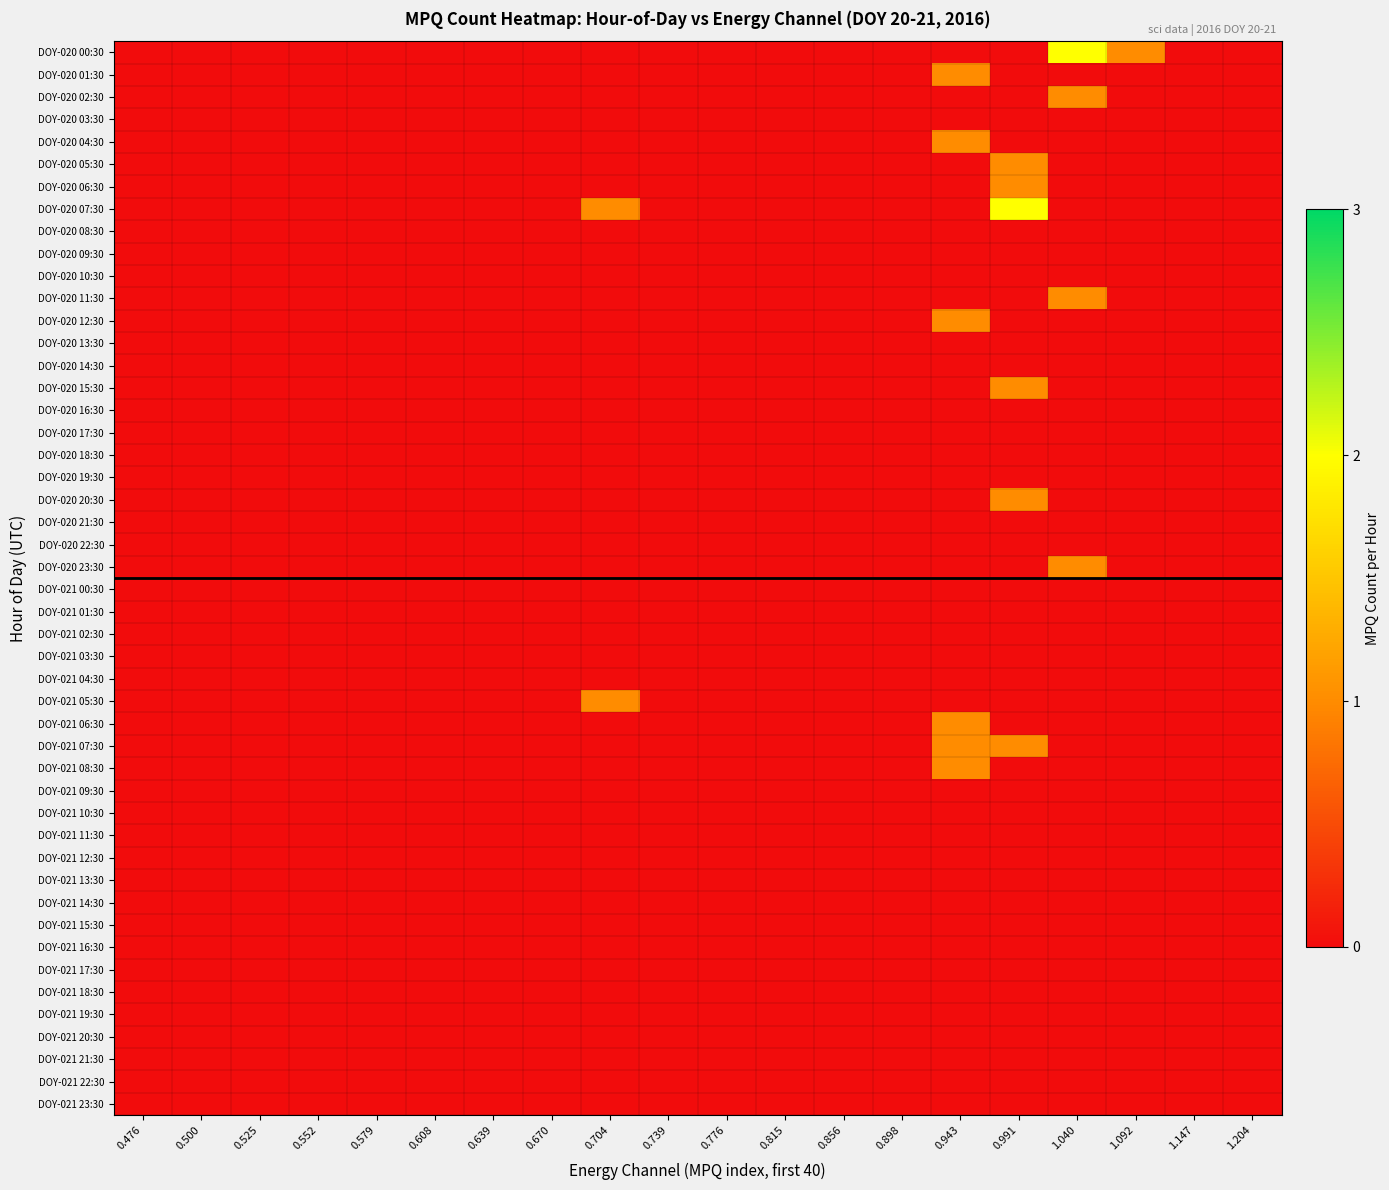

At which category does the chart reach its minimum across all series?

0.476